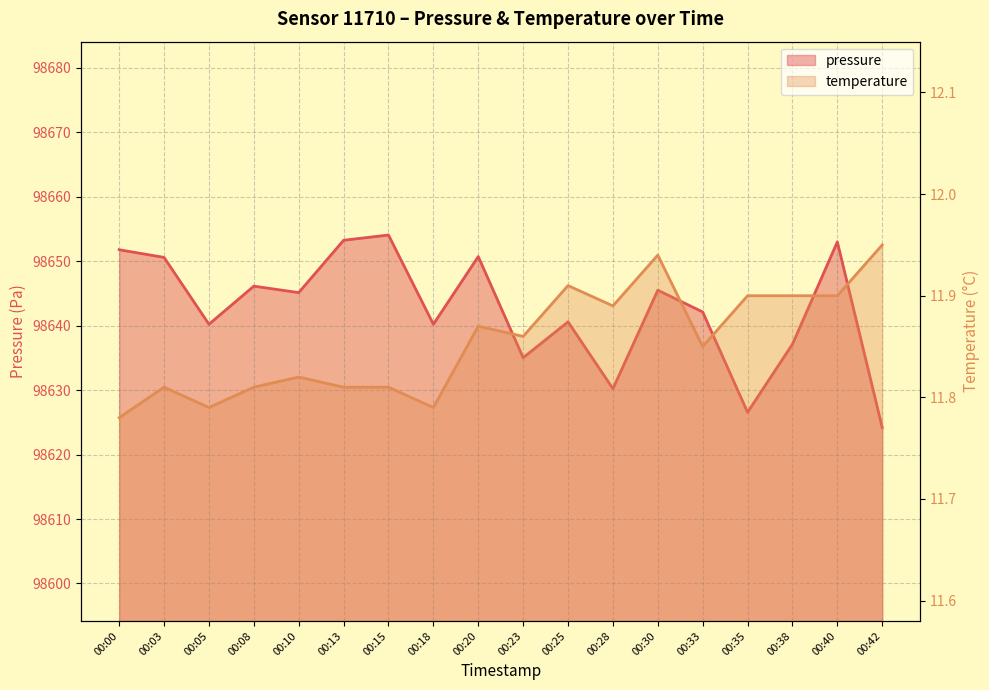

What is the smallest value displayed?

11.8